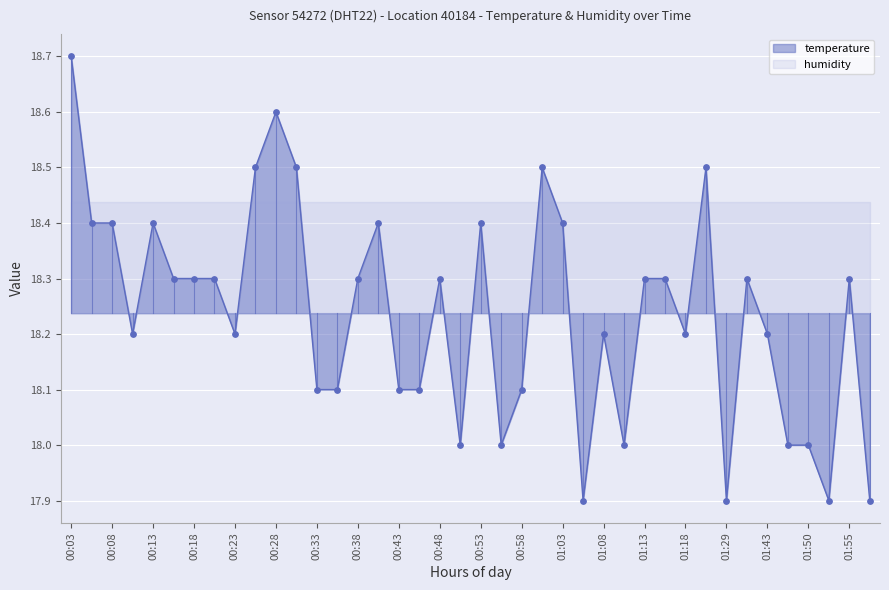

Between 01:29 and 01:08, which is larger?

01:08